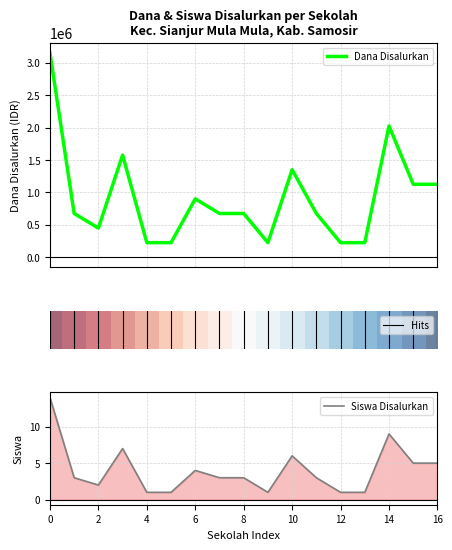

Does the chart have visible grid lines?

Yes